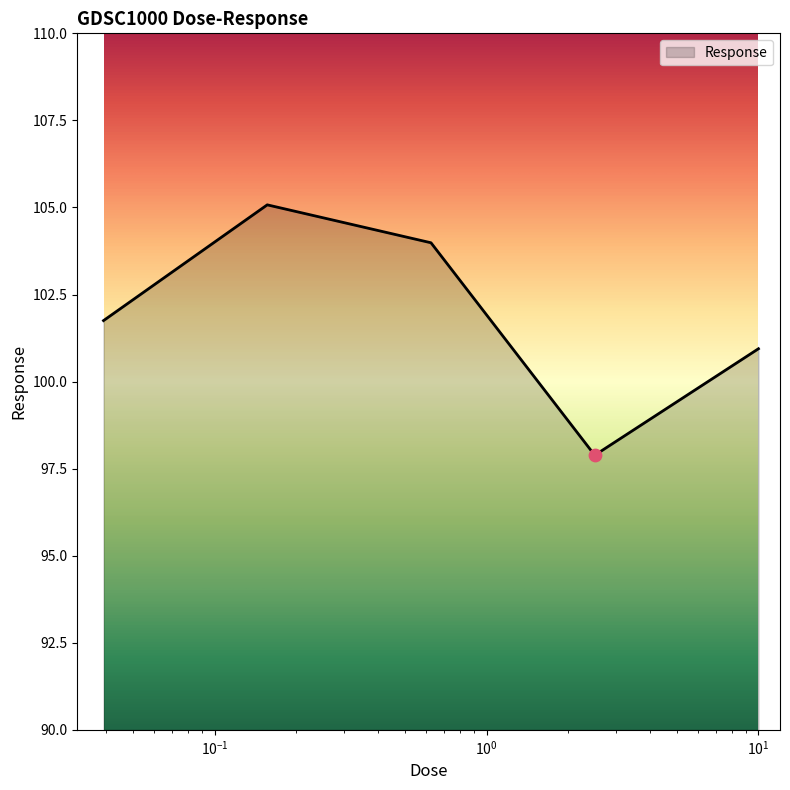

What is the greatest value displayed?

105.1